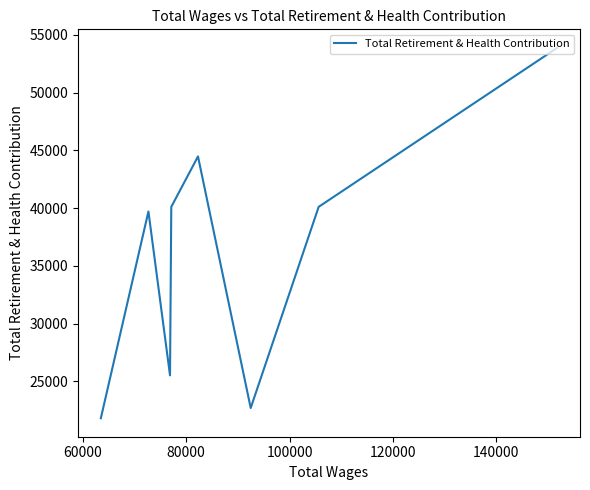

How many interior local valleys (lower than both neighbors) does the data have?

2